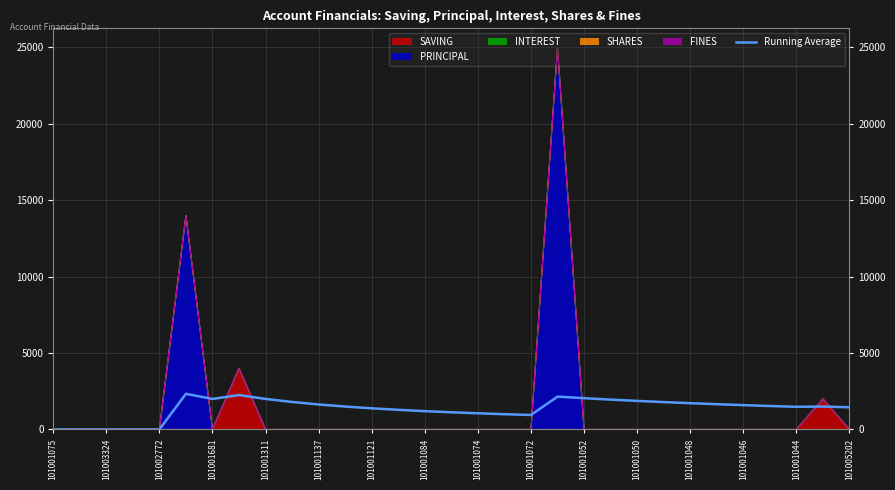

The chart shows a value of 942.0 at 28. True or false?

False